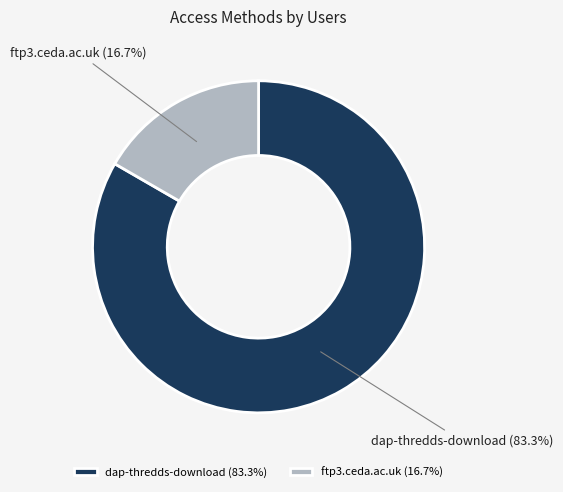

What is the smallest slice in the pie chart?

ftp3.ceda.ac.uk